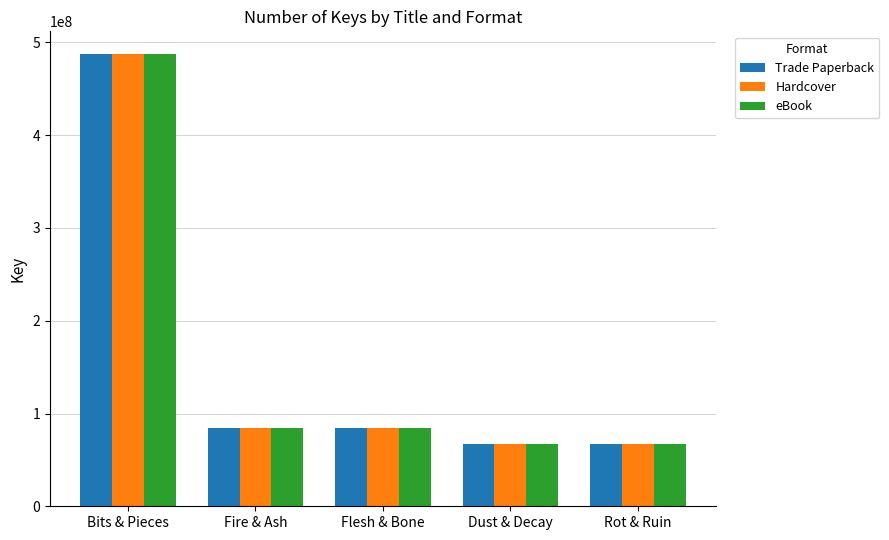

At which category is the sum across all series the highest?

Bits & Pieces